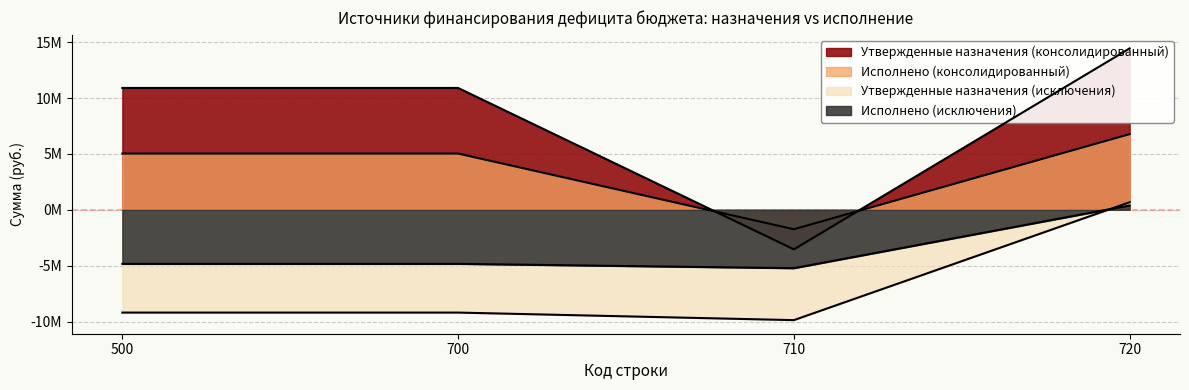

What is the total value across all series at 500?

1899038.3